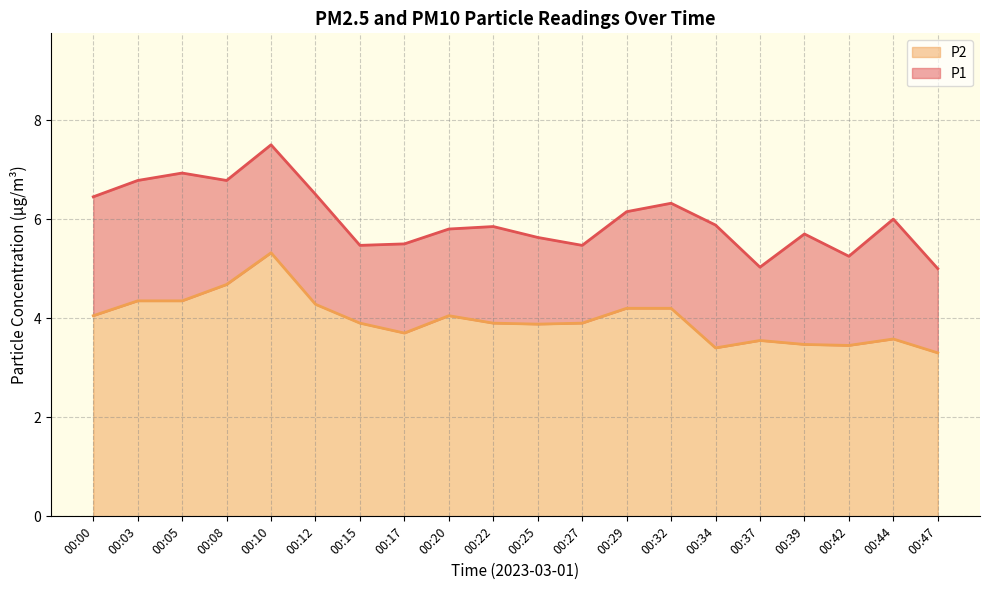

What is the difference between the P1 values at 00:29 and 00:15?

0.7